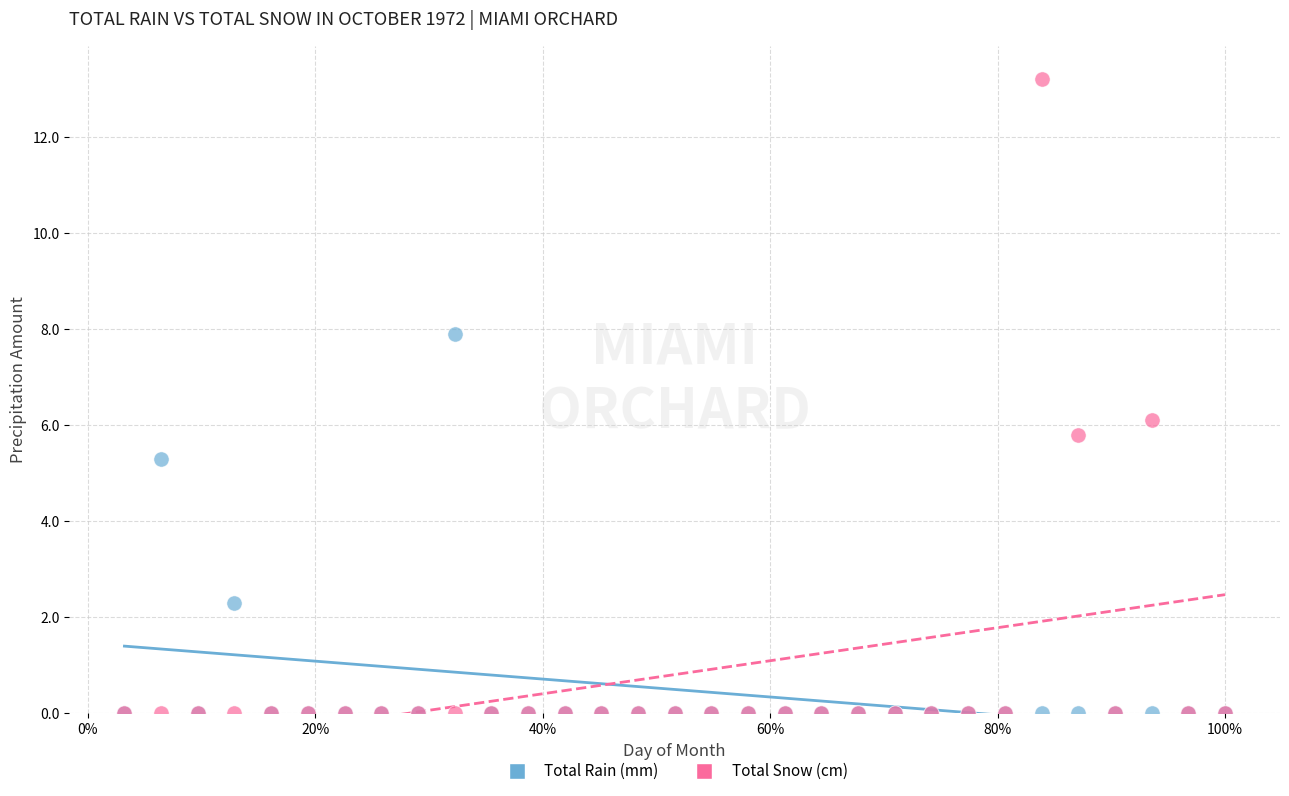

In the Total Rain (mm) series, what Y value is closest to 3?

2.3